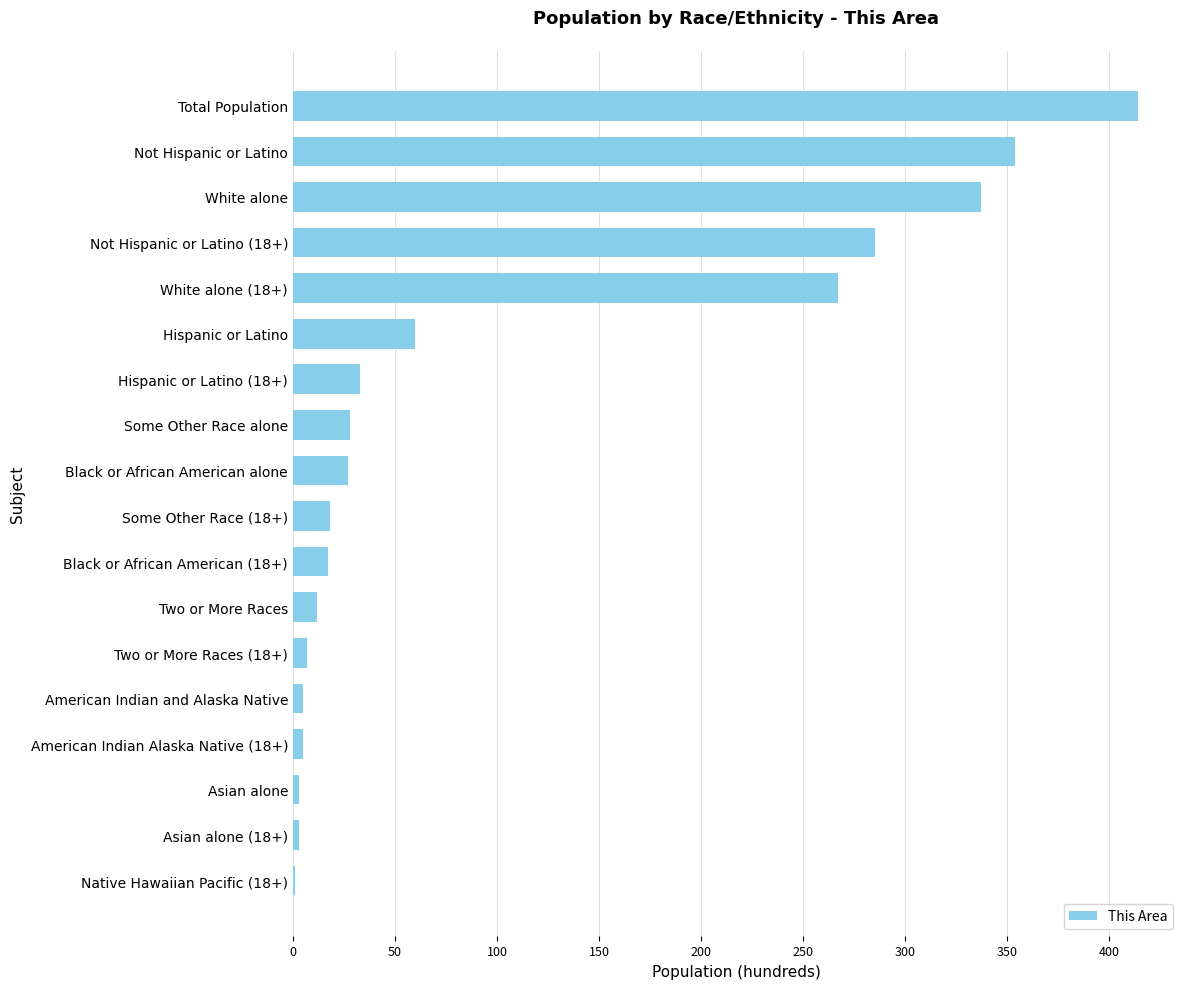

Which category has the highest value across all series?

Total Population